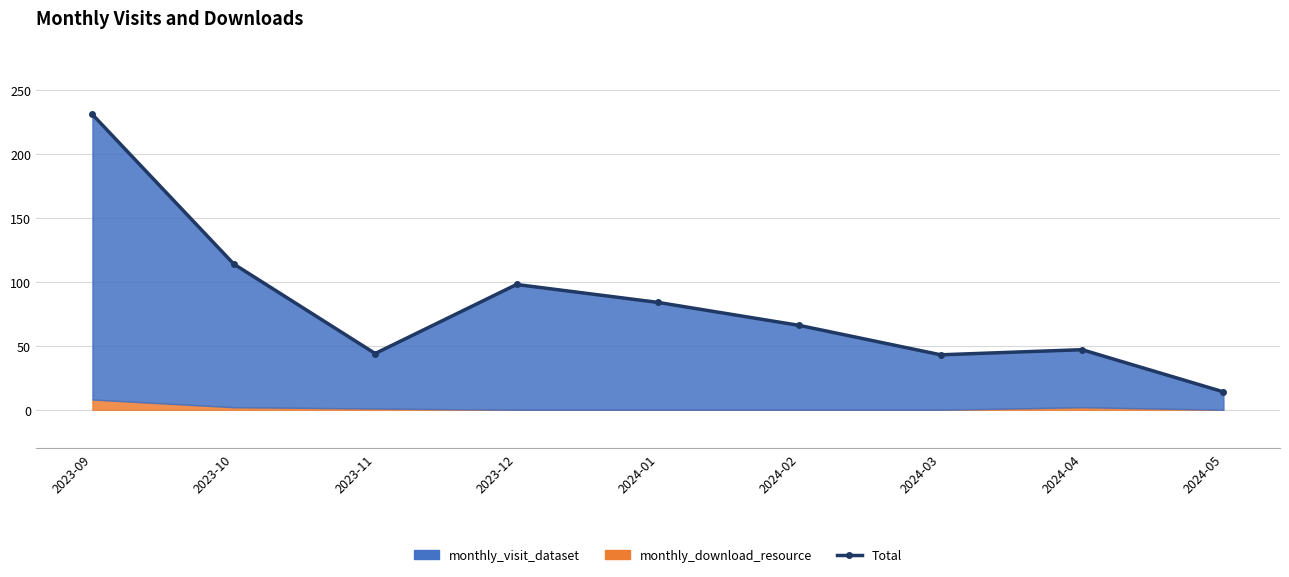

True or false: there are more than 1 points higher than both neighbors.

True